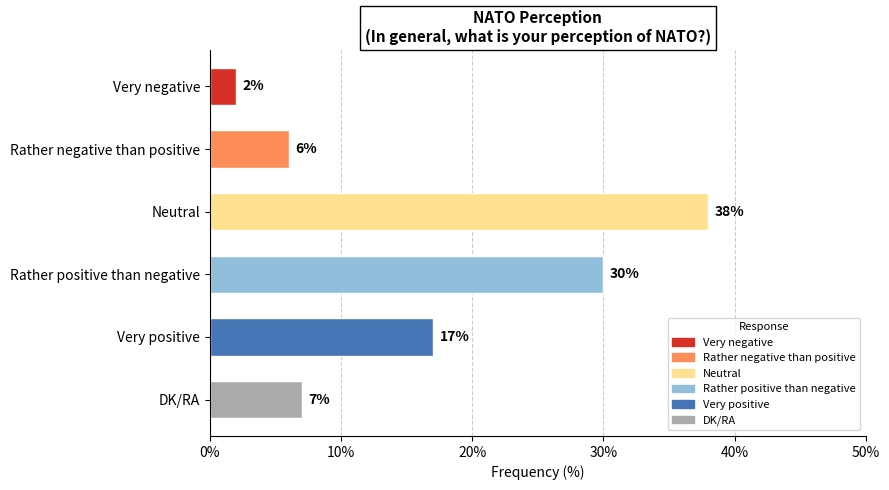

Does the chart contain any negative values?

No